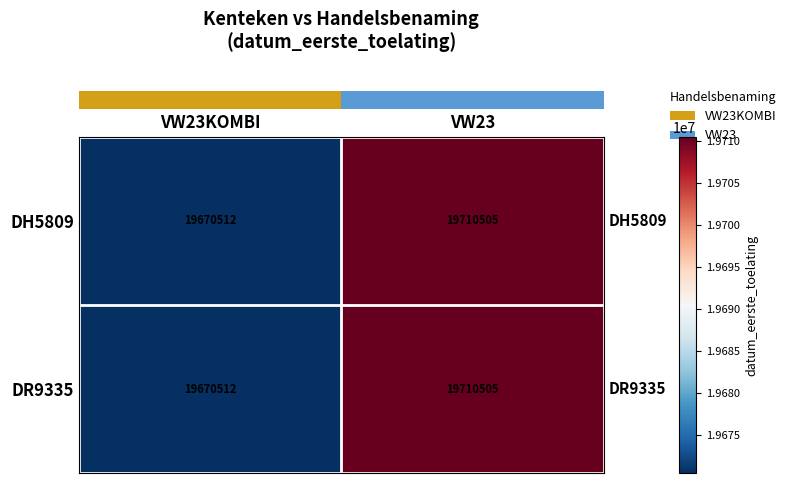

What is the sum of the DR9335 values at VW23KOMBI and VW23?

39381017